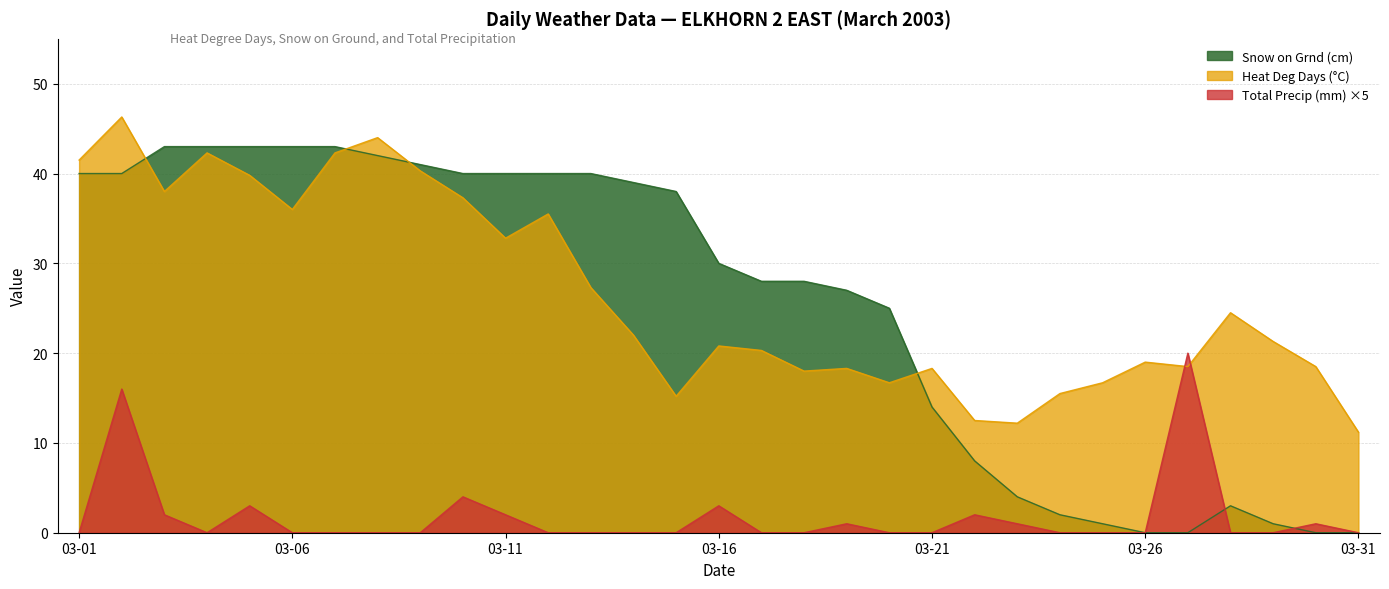

What is the average value of the Total Precip (mm) series?

1.8